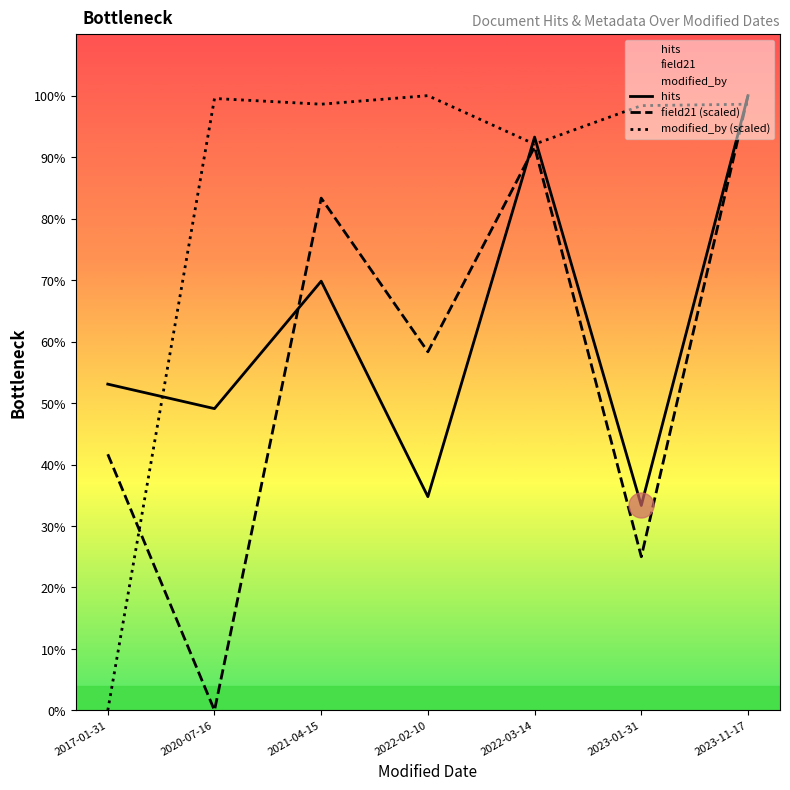

True or false: field21 (scaled) and hits cross at least once.

True